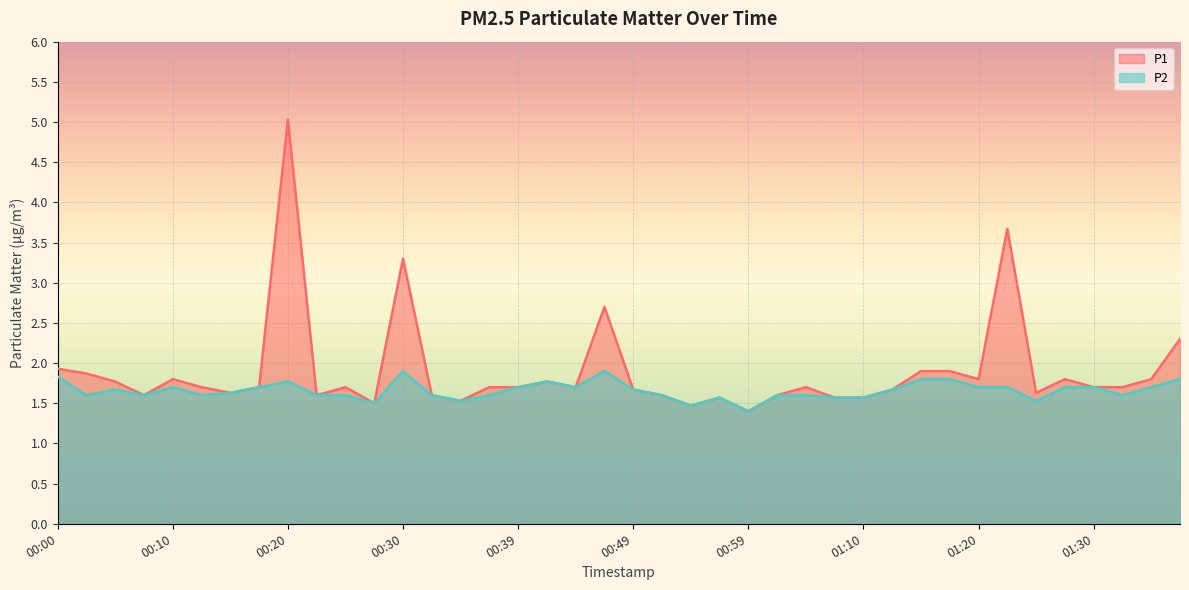

True or false: P2 and P1 cross at least once.

False